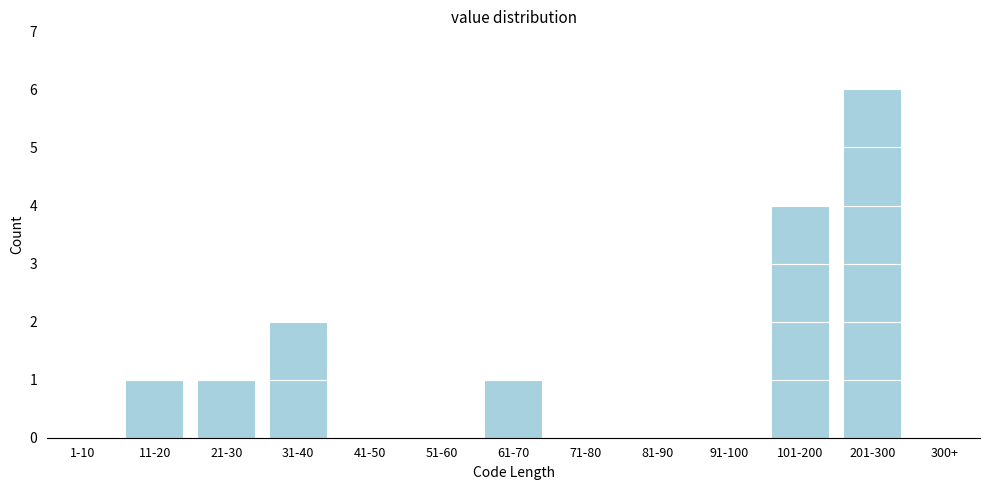

Reading left to right, transcribe all the data shown in this chart.

1-10=0	11-20=1	21-30=1	31-40=2	41-50=0	51-60=0	61-70=1	71-80=0	81-90=0	91-100=0	101-200=4	201-300=6	300+=0